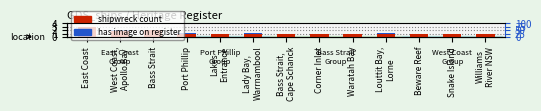

Rank the categories by value from lowest to highest.

Port Phillip, Lakes
Entrance, Lady Bay,
Warrnambool, Bass Strait,
Cape Schanck, Corner Inlet, Waratah Bay, Louttit Bay,
Lorne, Beware Reef, Snake Island, Williams
River NSW, West Coast,
Apollo Bay, Bass Strait, East Coast